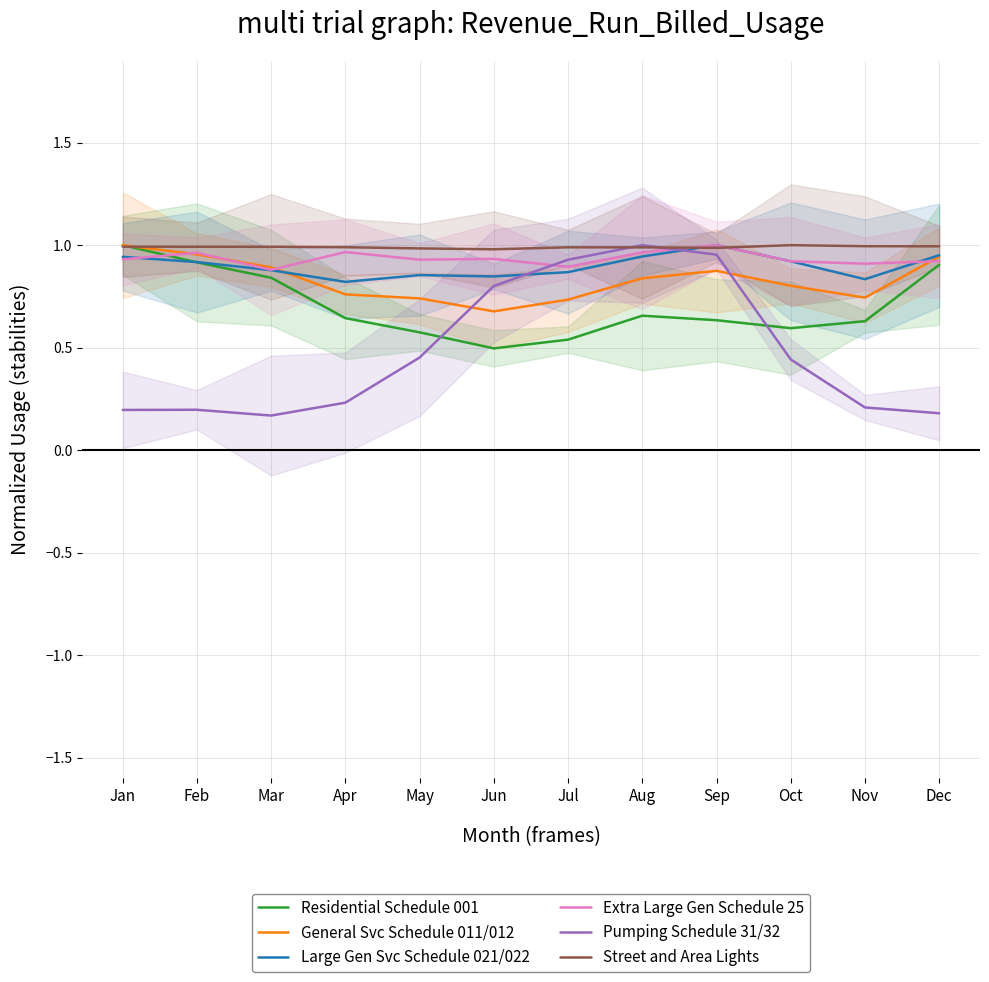

Rank the series by their maximum value, from lowest to highest.

Residential Schedule 001, General Svc Schedule 011/012, Large Gen Svc Schedule 021/022, Extra Large Gen Schedule 25, Pumping Schedule 31/32, Street and Area Lights